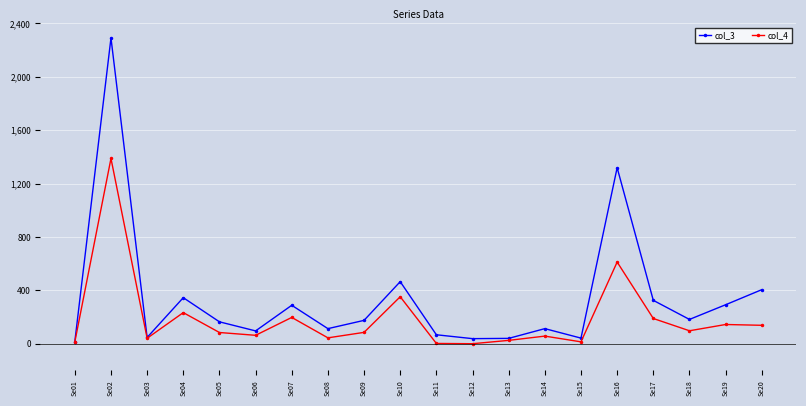

At which category is the sum across all series the highest?

Se02